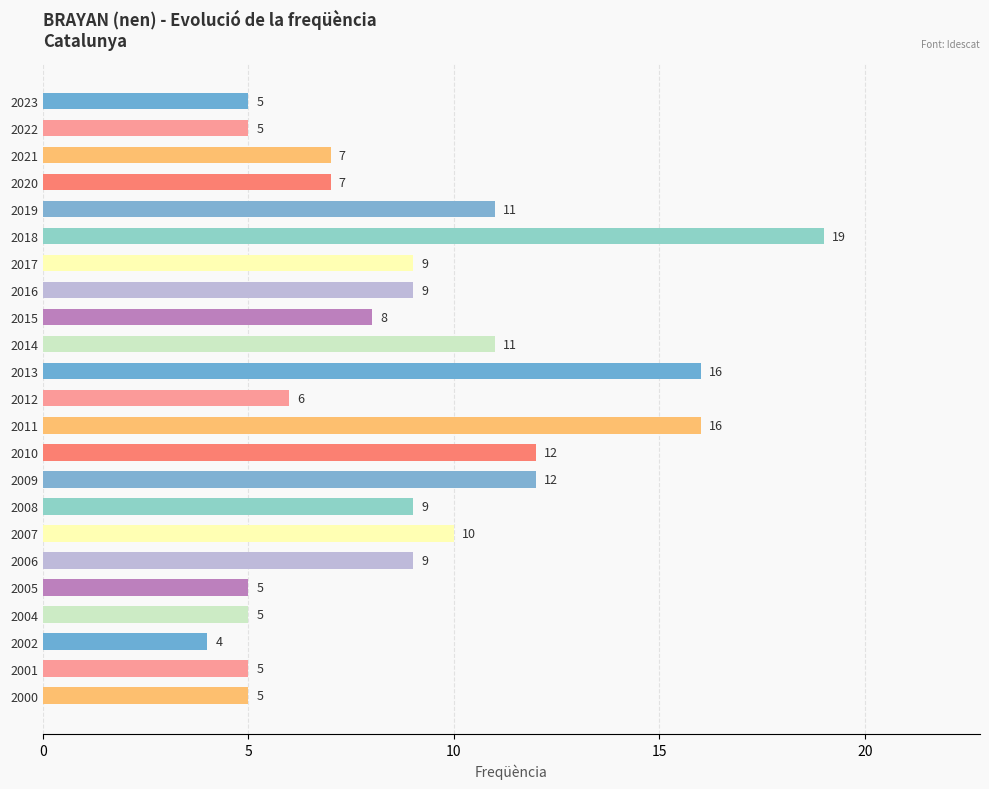

What is the greatest value displayed?

19